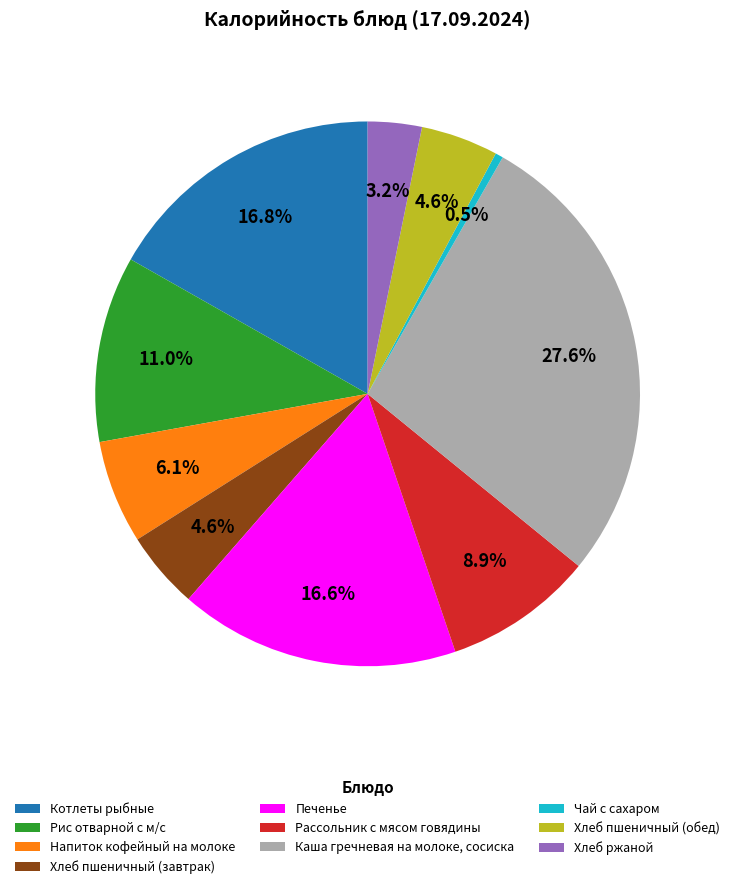

Approximately how many times larger is the value at Рис отварной с м/с compared to Чай с сахаром?

23.7